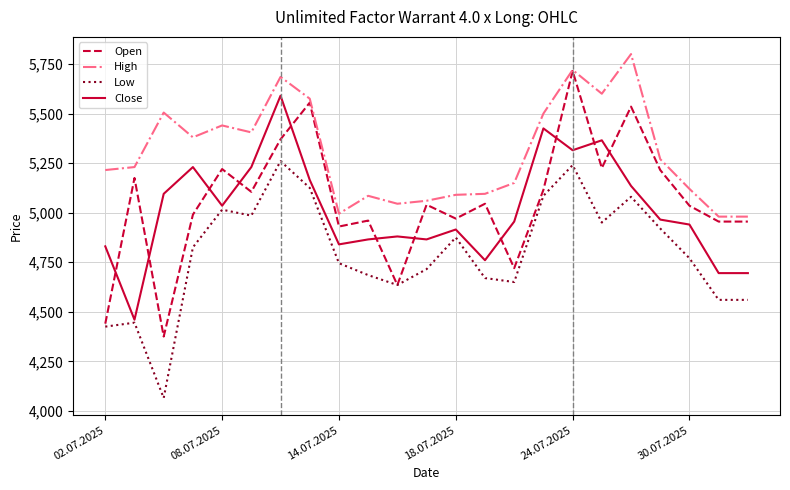

What is the lowest value of the High series?

4980